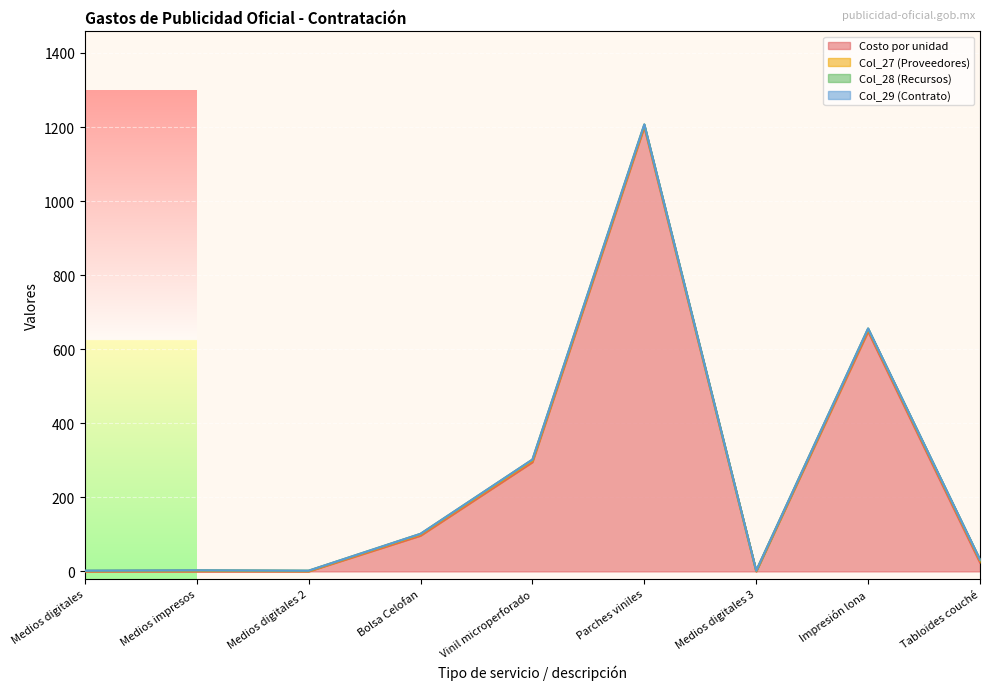

After their last crossing, which series has the higher values: Costo por unidad or Col_27 (Proveedores)?

Costo por unidad